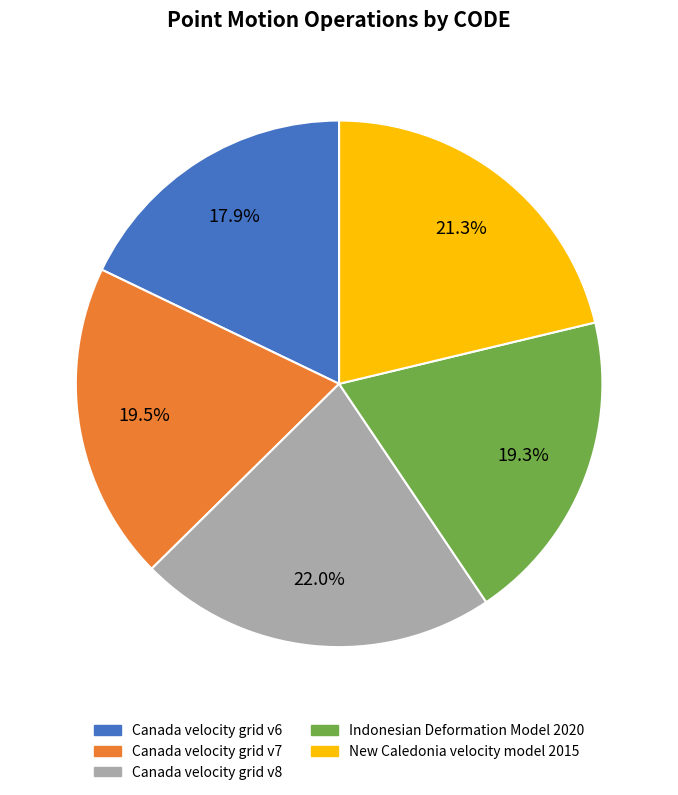

The Canada velocity grid v6 slice represents 10% of the pie. True or false?

False